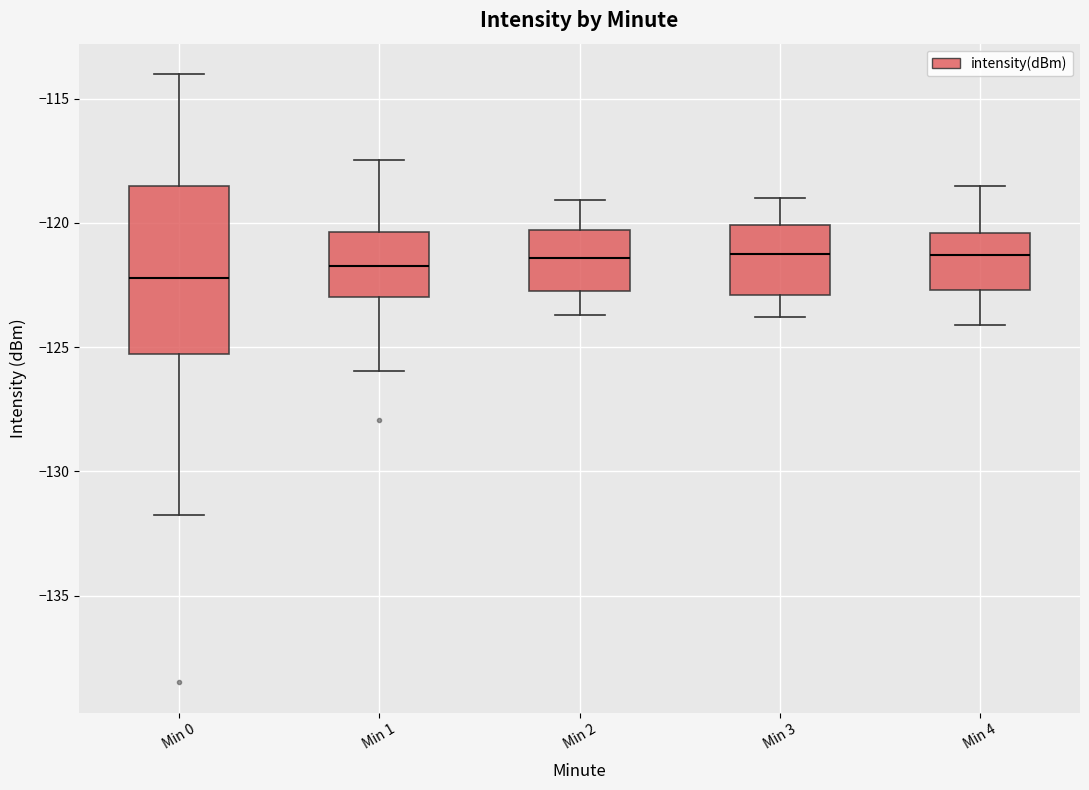

Reading left to right, transcribe this box plot: for each box, give where its median line is, the range the box spans, and where its two whiskers end, as read against the y-axis. The values are not printed on the chart, so give them approximately, as read against the axis.

Min 0: median -122.0, box -125.5 to -118.5, whiskers -131.5 to -114.0
Min 1: median -121.5, box -123.0 to -120.5, whiskers -126.0 to -117.5
Min 2: median -121.5, box -122.5 to -120.5, whiskers -123.5 to -119.0
Min 3: median -121.0, box -123.0 to -120.0, whiskers -124.0 to -119.0
Min 4: median -121.5, box -122.5 to -120.5, whiskers -124.0 to -118.5